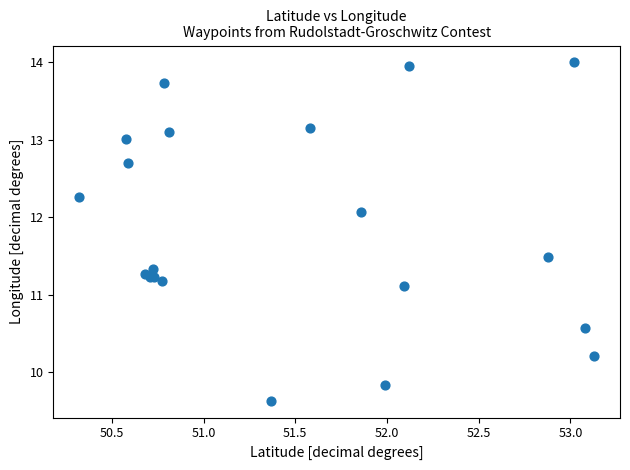

What Y value in the scatter plot is closest to 11?

11.1